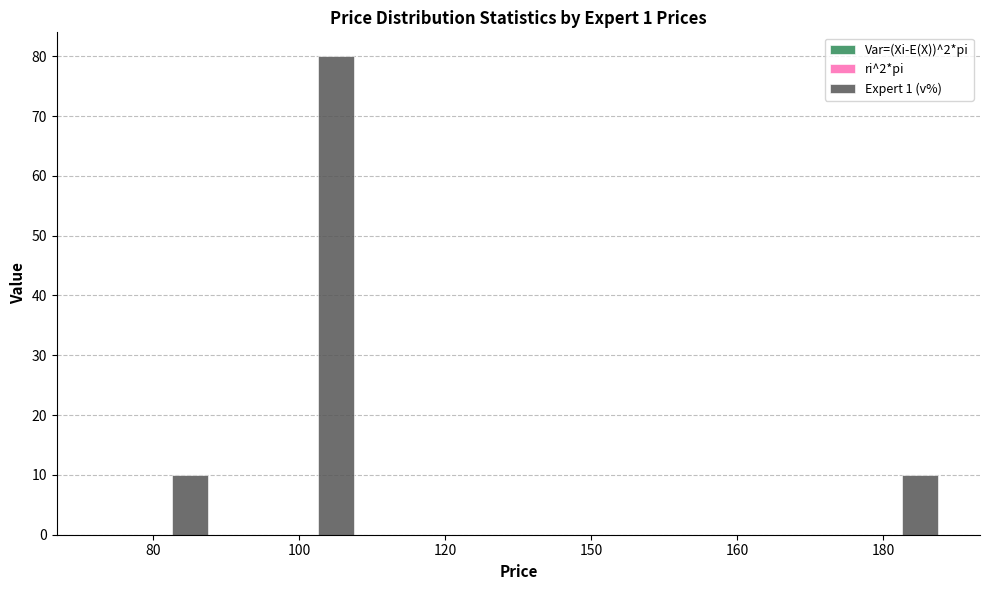

Which series has the largest total across all categories?

Expert 1 (v%)